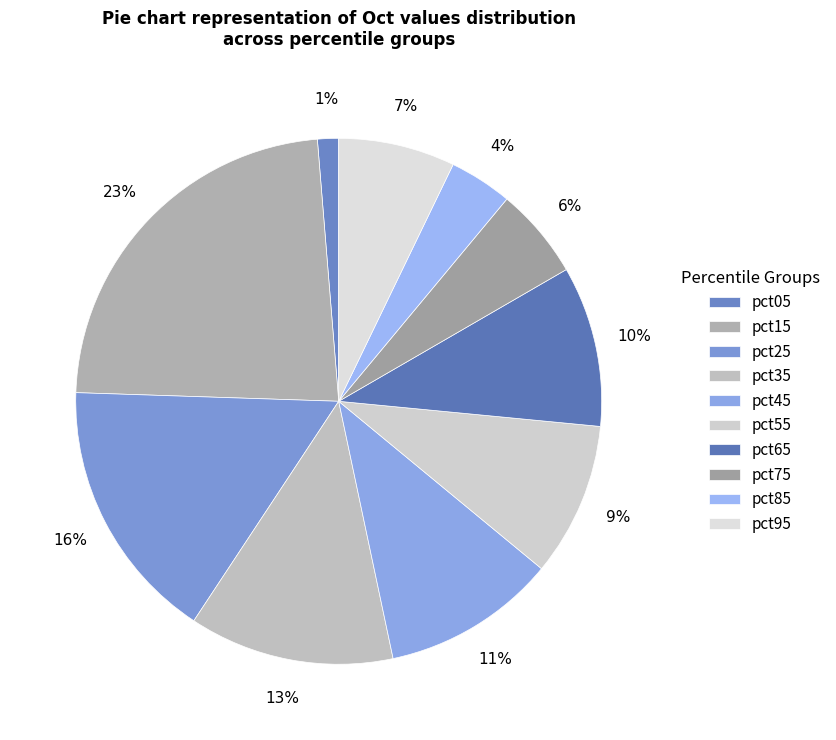

How many segments does this pie chart have?

10